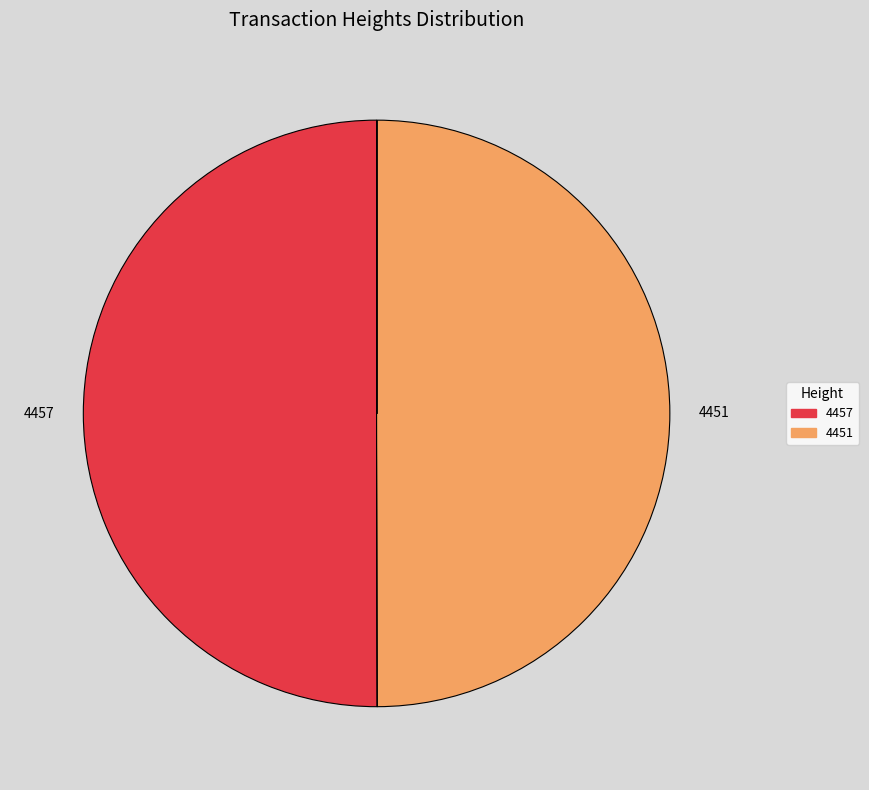

Do 4451 and 4457 together represent more than half of the pie?

Yes